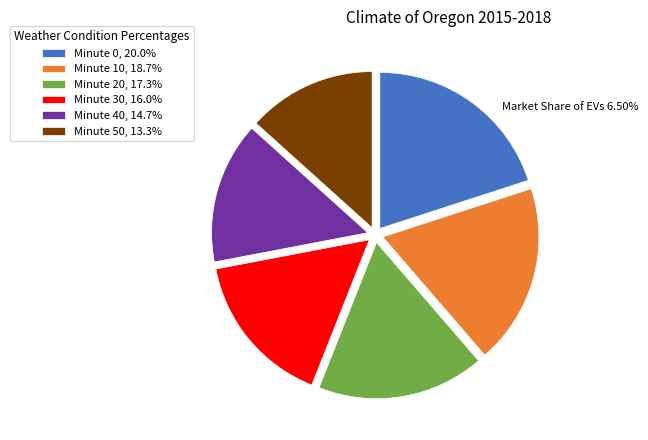

What is the ratio of the value at Minute 40, 14.7% to the value at Minute 20, 17.3%?

0.8